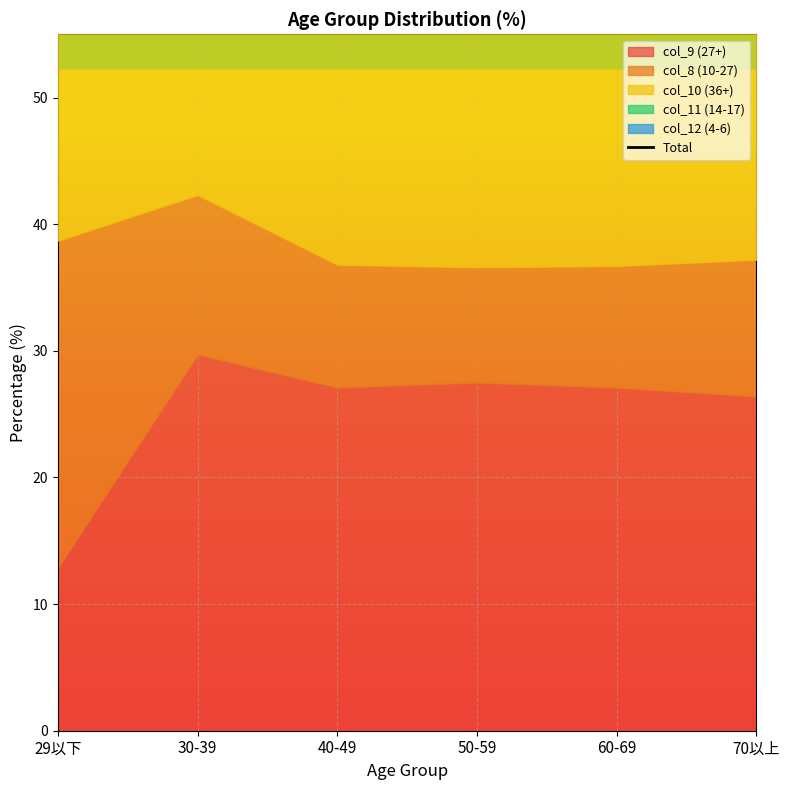

The chart shows a value of 125.0 at 70以上. True or false?

False